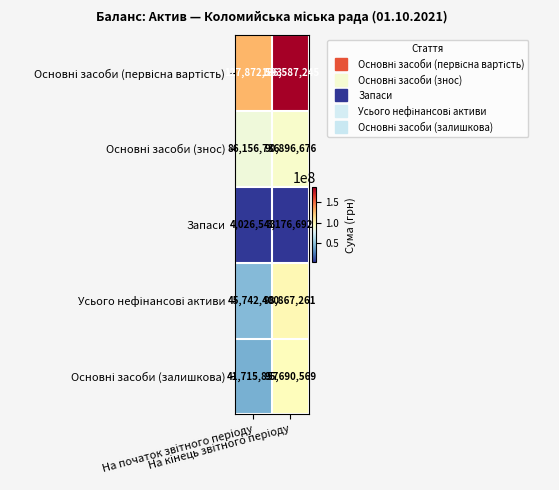

What is the sum of all Запаси values?

7203235